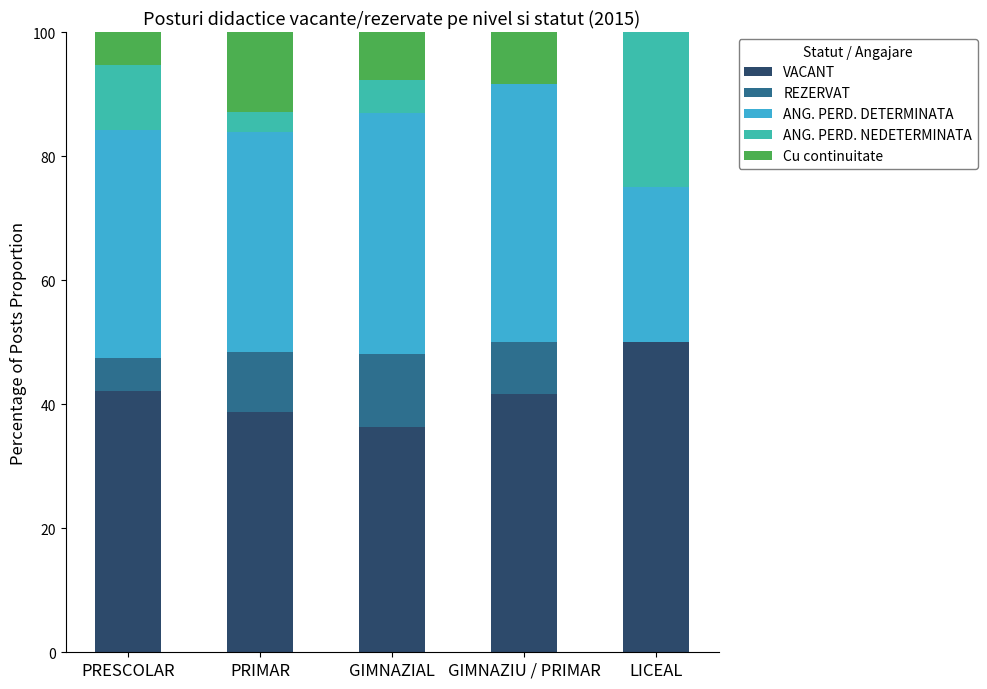

What is the total value across all series at GIMNAZIAL?

100.0